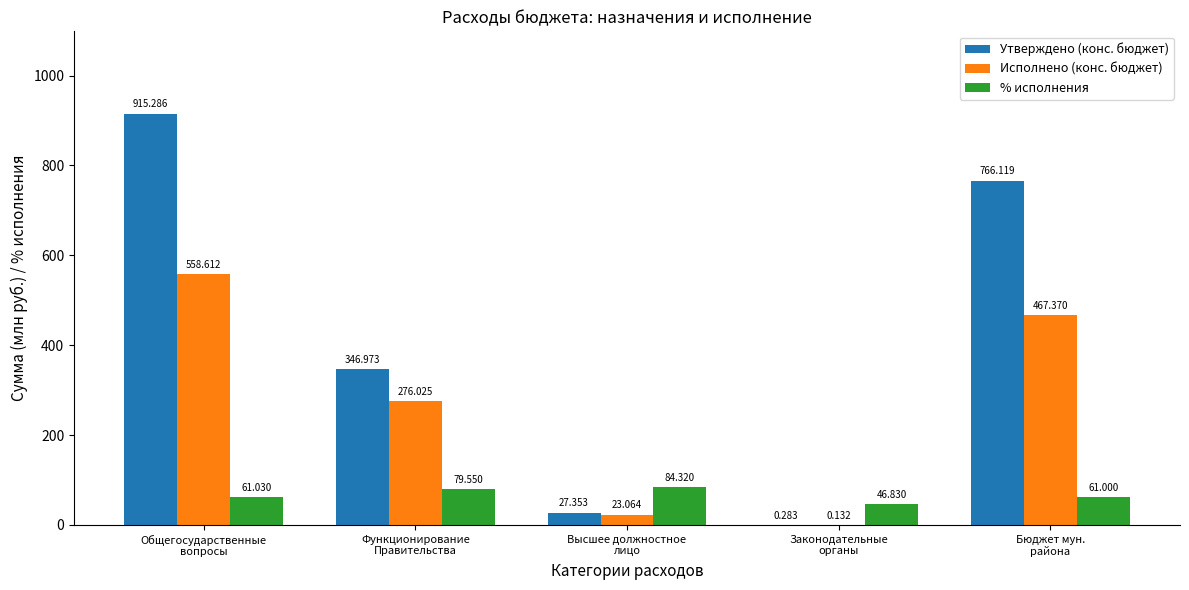

True or false: Утверждено (конс. бюджет) has a value of 915.3 at Общегосударственные
вопросы.

True